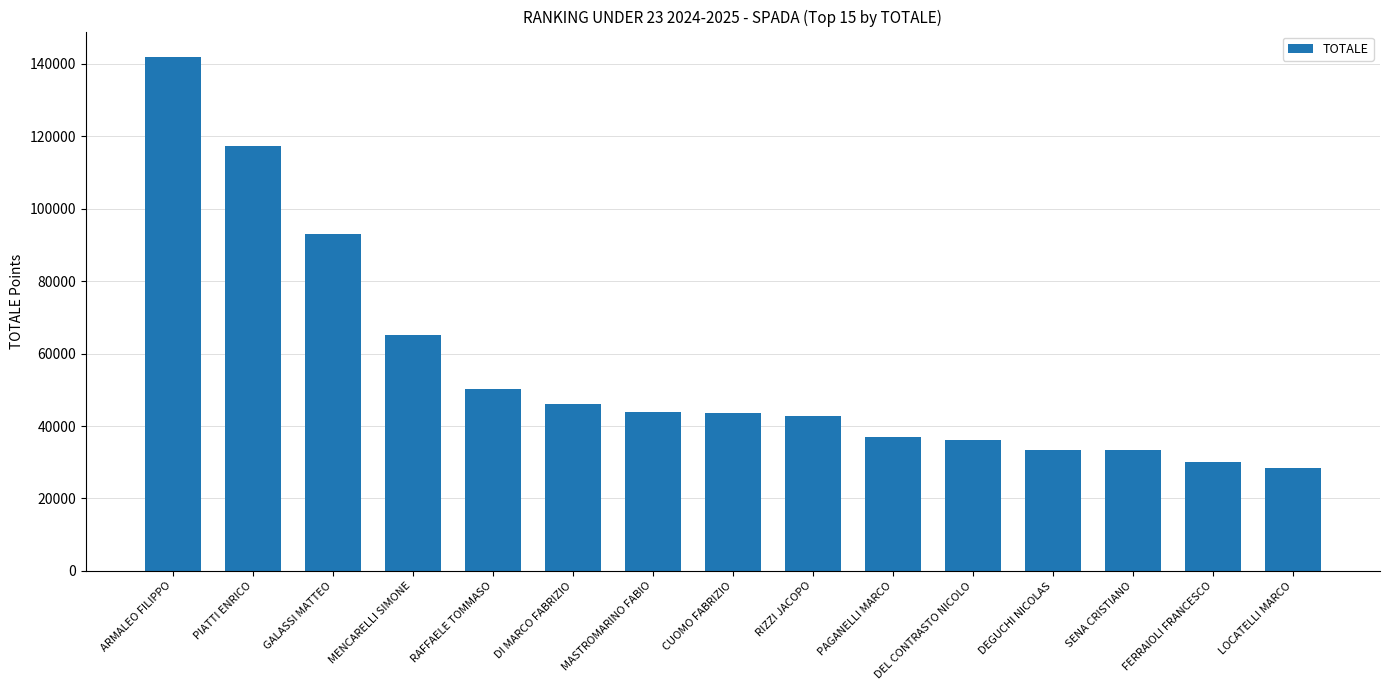

What is the minimum value shown in the chart?

28424.1